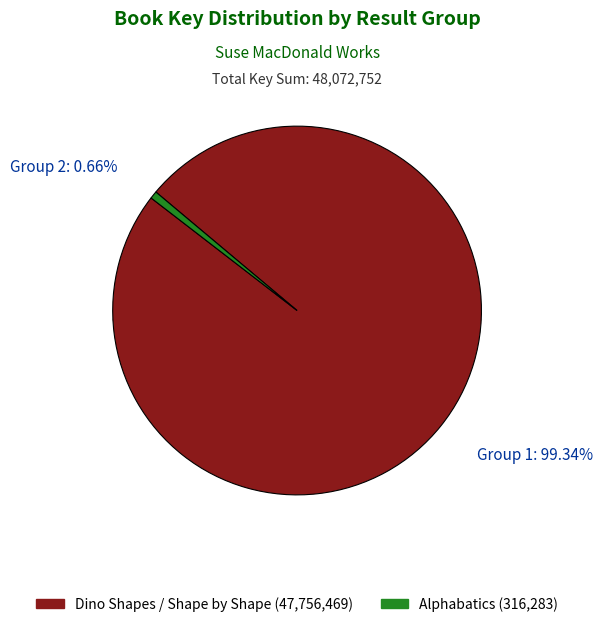

What percentage is NOT represented by Alphabatics (316283)?

99.3%